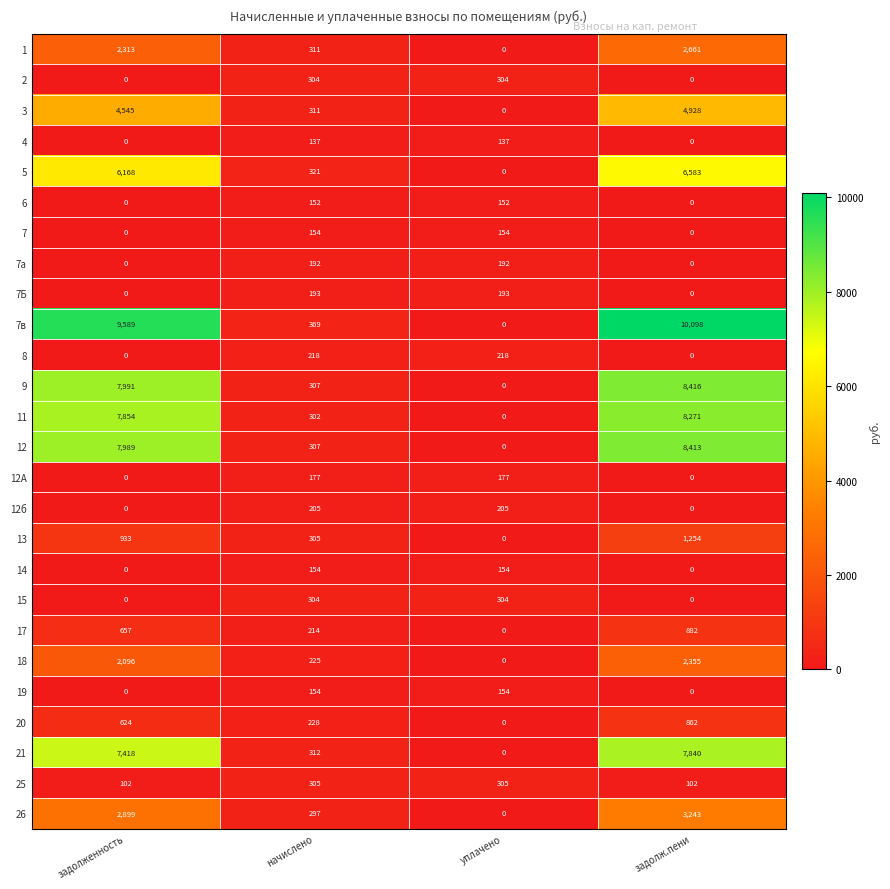

What is the difference between the second highest and second lowest values in the 18 series?

1871